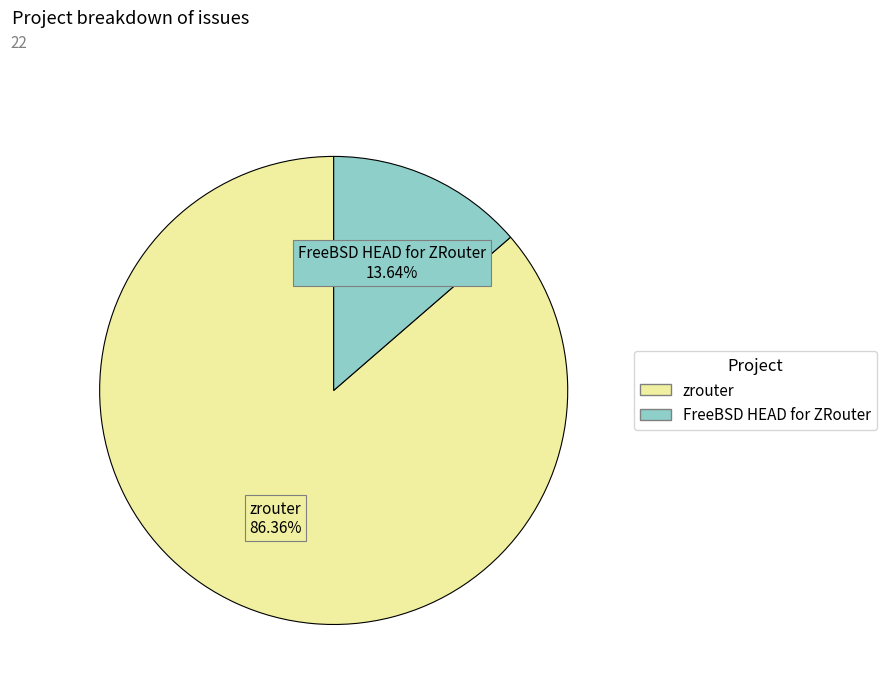

What is the smallest slice in the pie chart?

FreeBSD HEAD for ZRouter